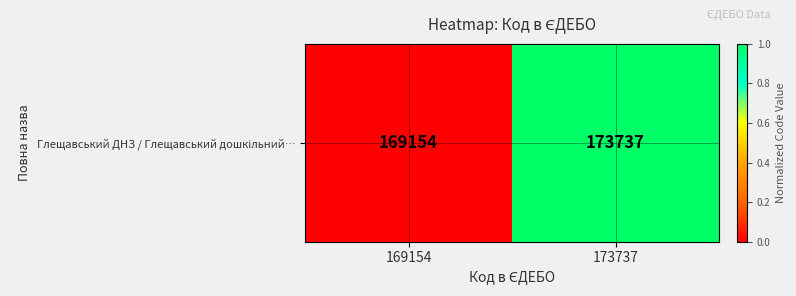

What is the sum of the values at 173737 and 169154?

1.0